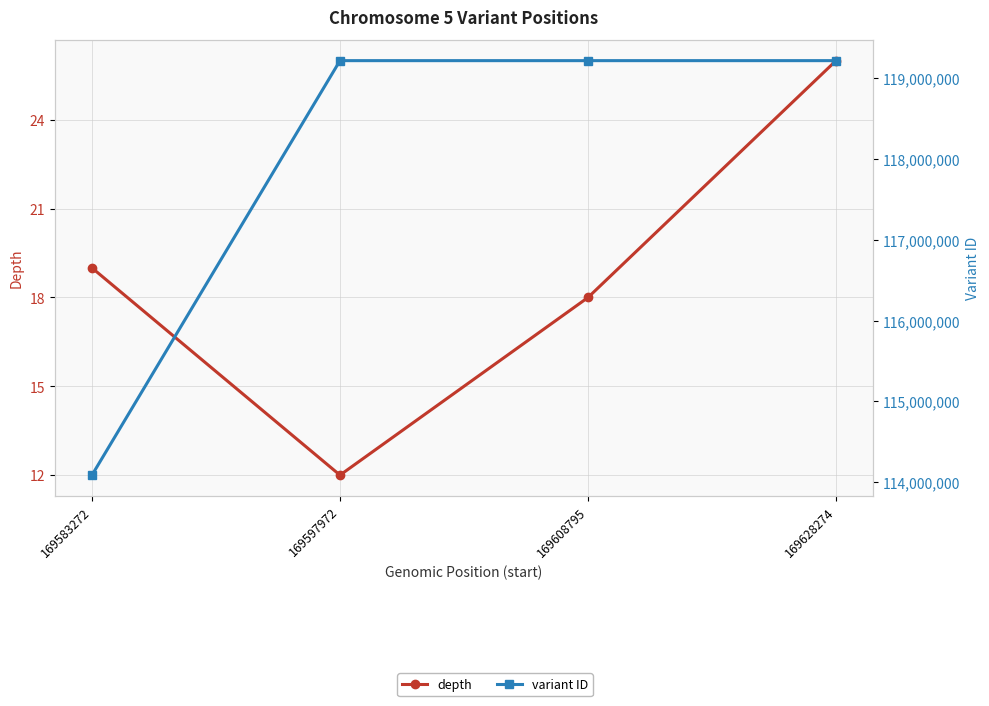

What is the maximum value shown in the chart?

119214165